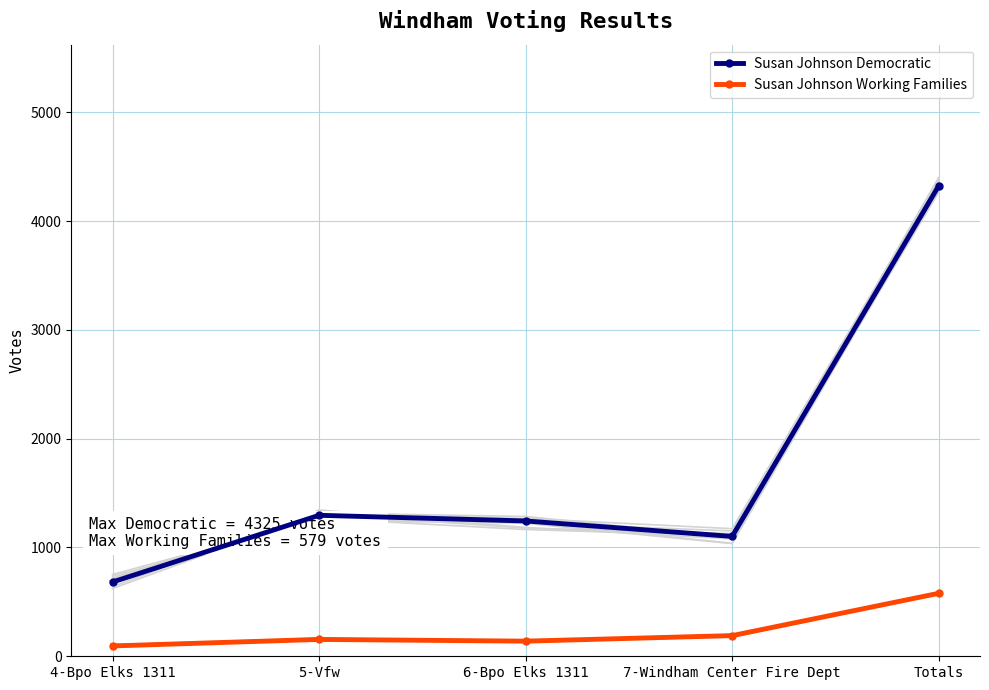

True or false: Susan Johnson Democratic and Susan Johnson Working Families intersect in this chart.

False